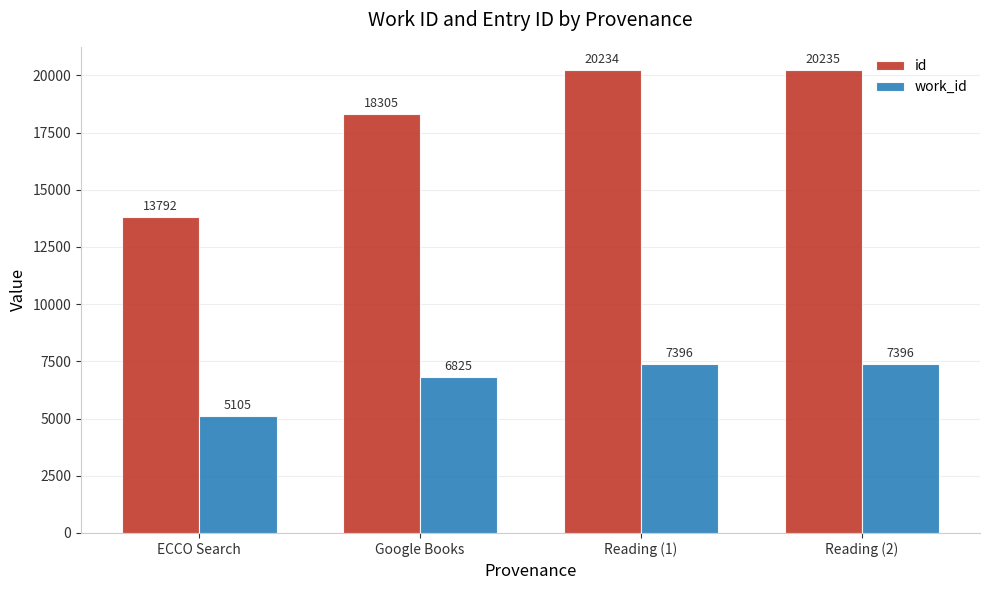

The work_id series shows 7396 at Reading (1). True or false?

True